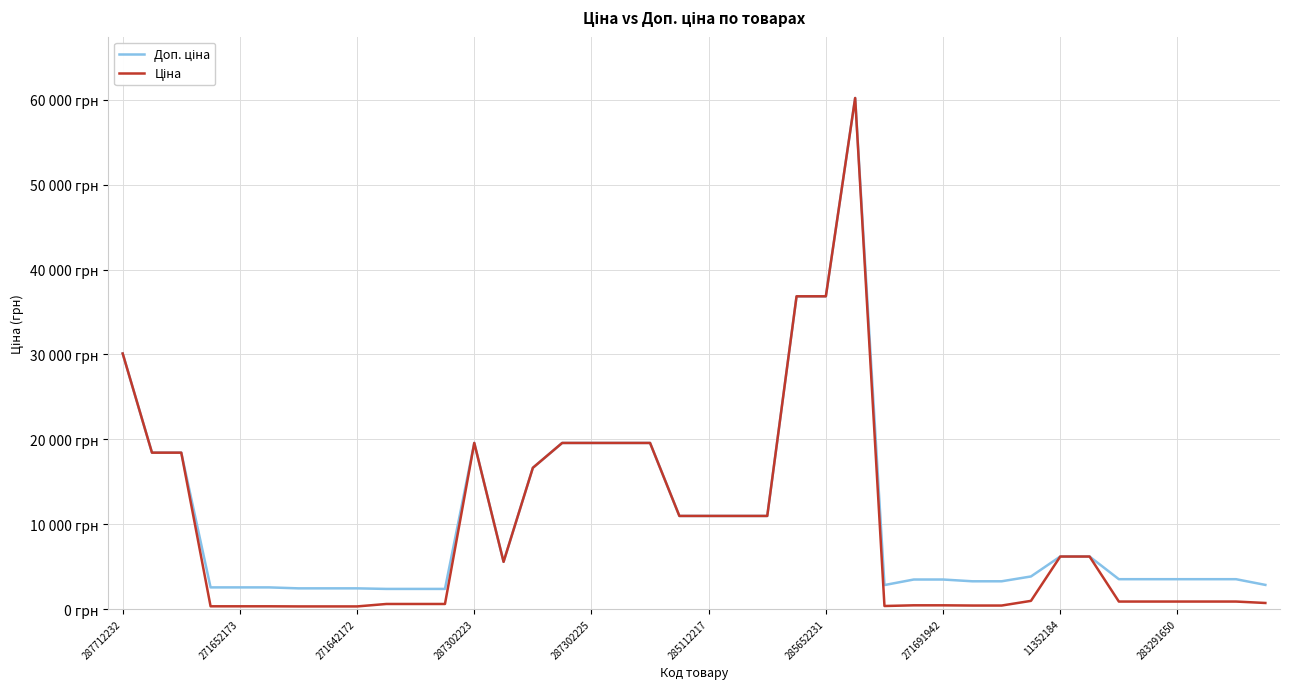

Is this an area chart (filled region under the line)?

No